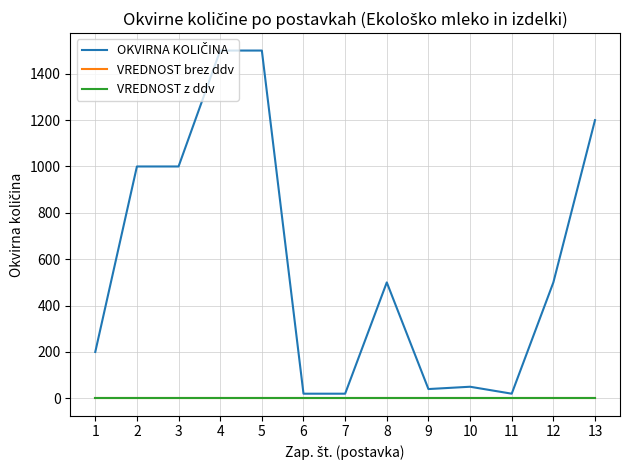

Rank the series at 13 from highest to lowest value.

OKVIRNA KOLIČINA, VREDNOST brez ddv, VREDNOST z ddv